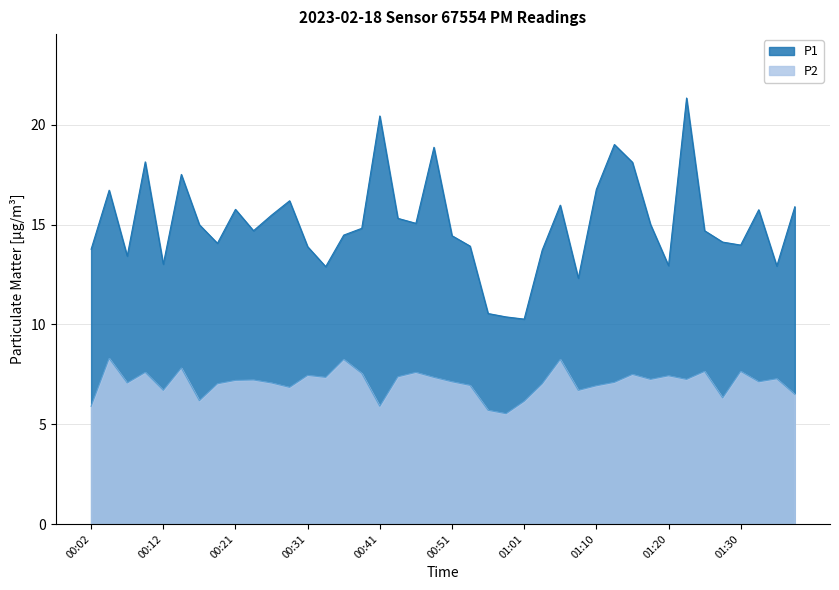

True or false: P2 has a value of 8.3 at 00:04.

True